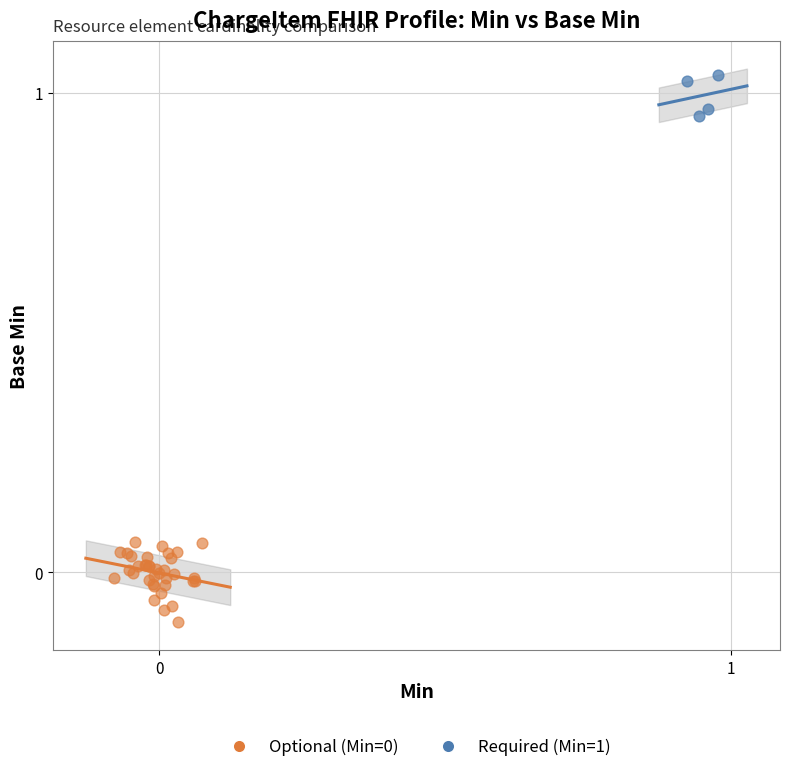

Which series reaches the maximum Y coordinate?

Required (Min=1)